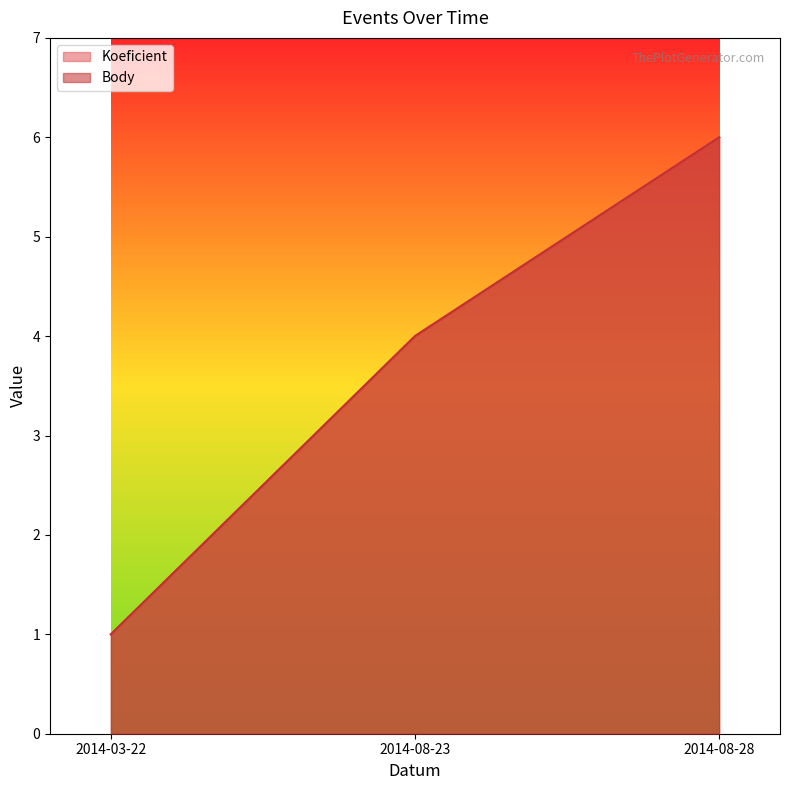

At how many categories does at least one series exceed 3?

2